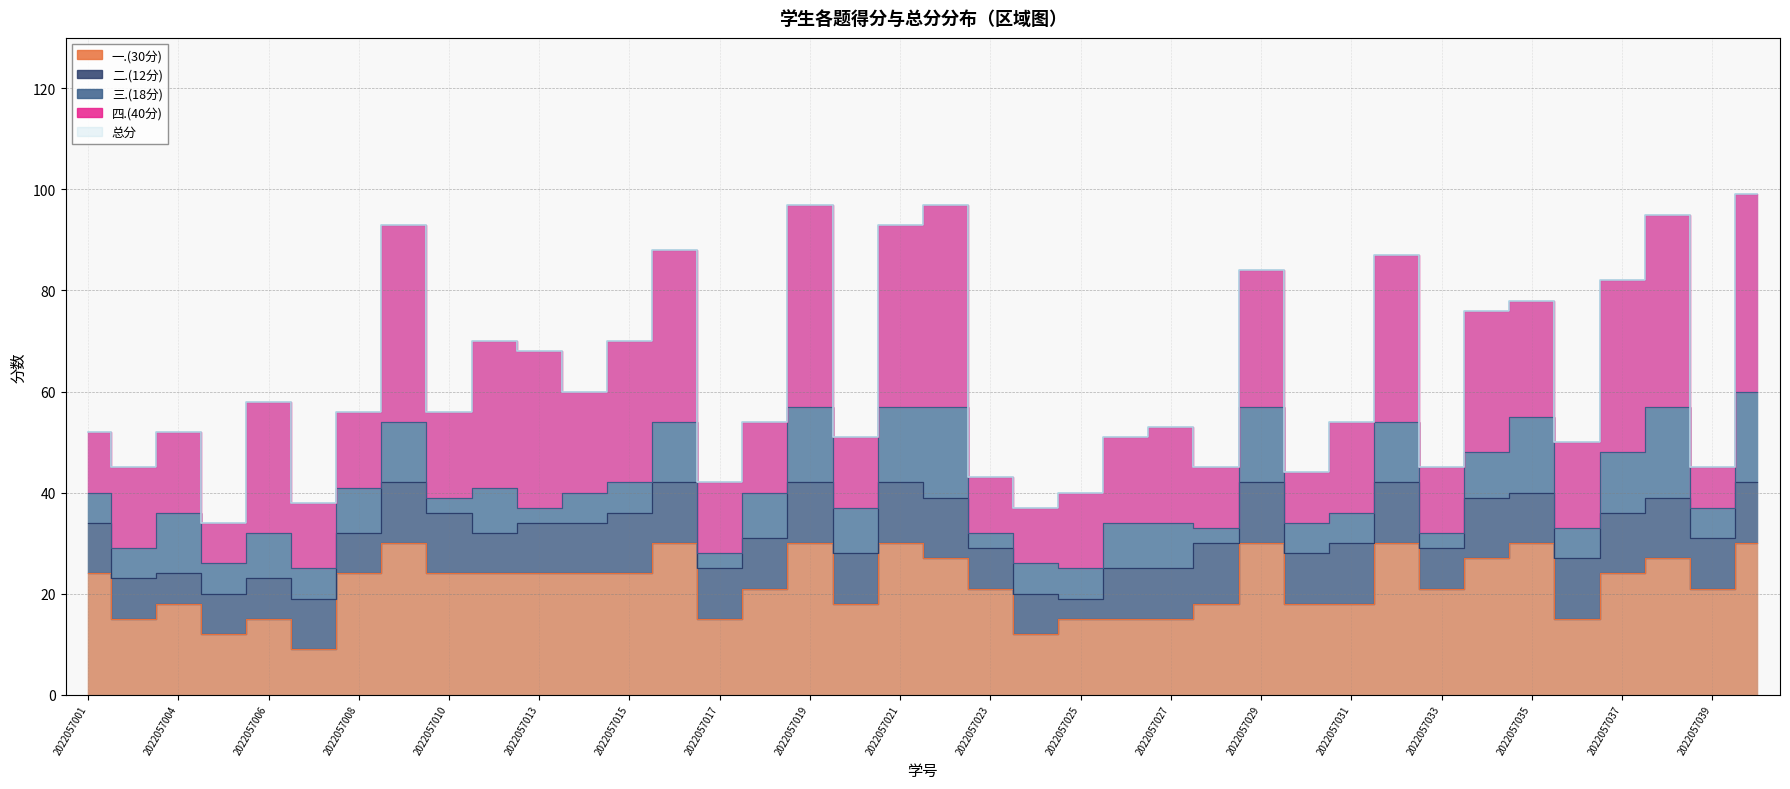

Between 2022057035 and 2022057002, which is larger?

2022057035